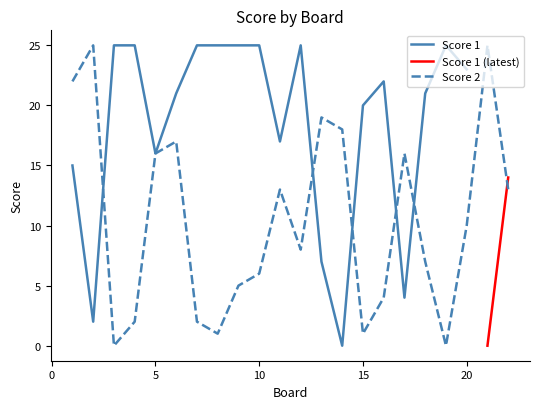

What is the greatest value displayed?

25